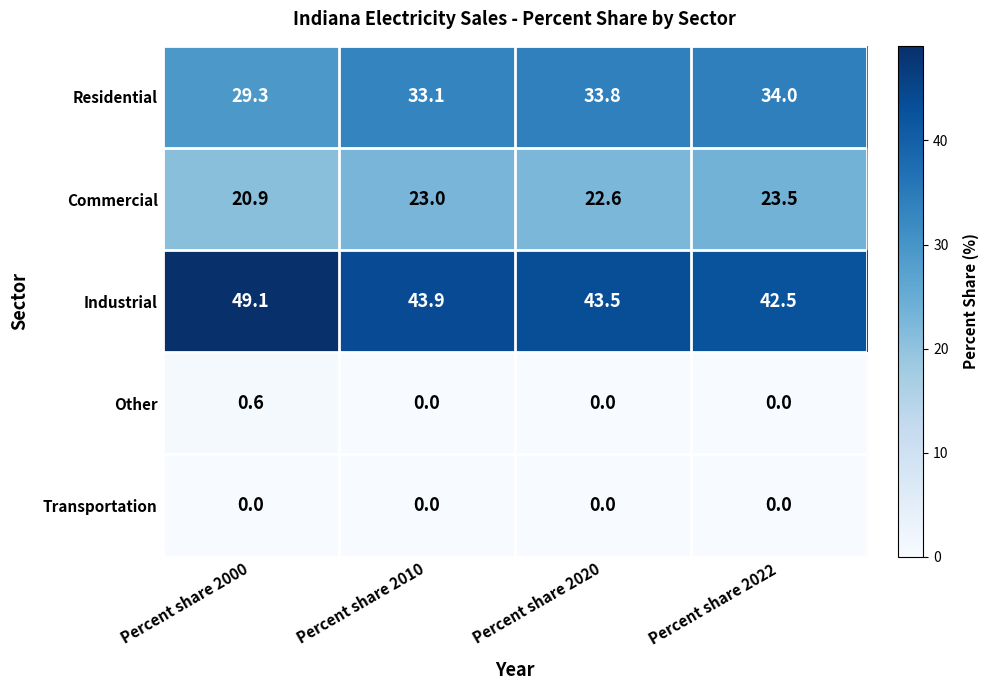

Which series has the largest range (max minus min)?

Industrial